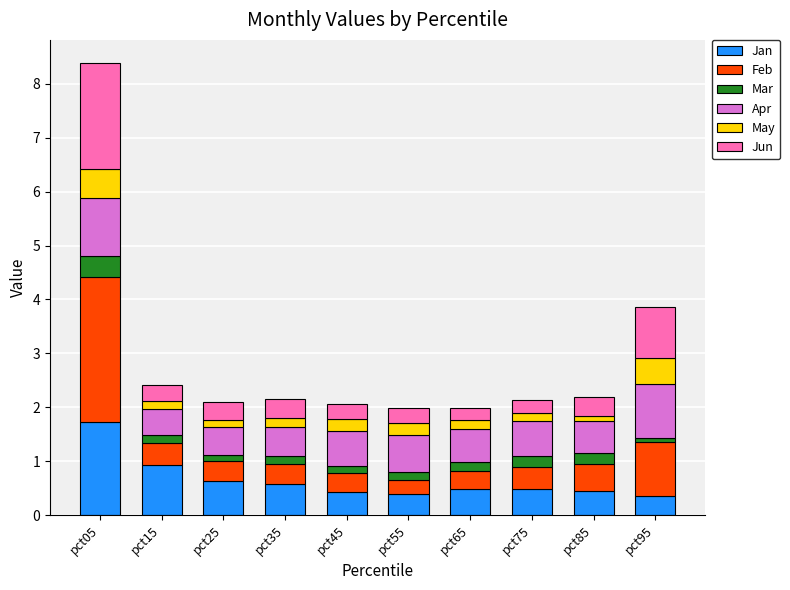

The value of Jan at pct75 is 0.2. True or false?

False